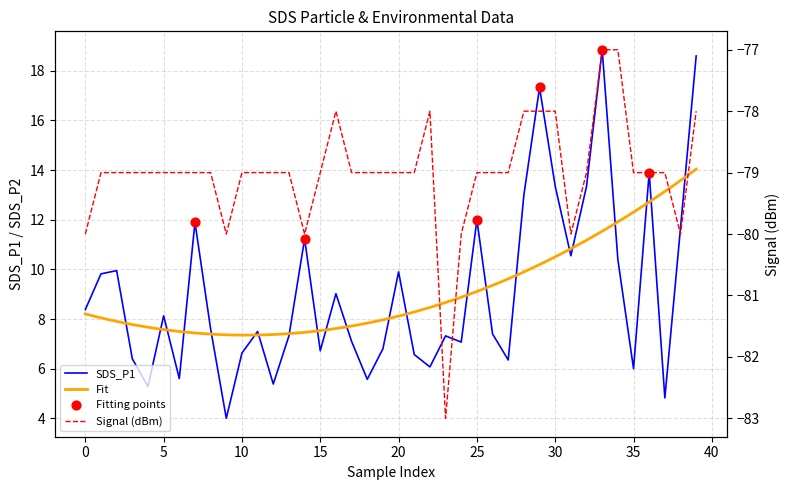

Which series contains the lowest Y value?

Signal